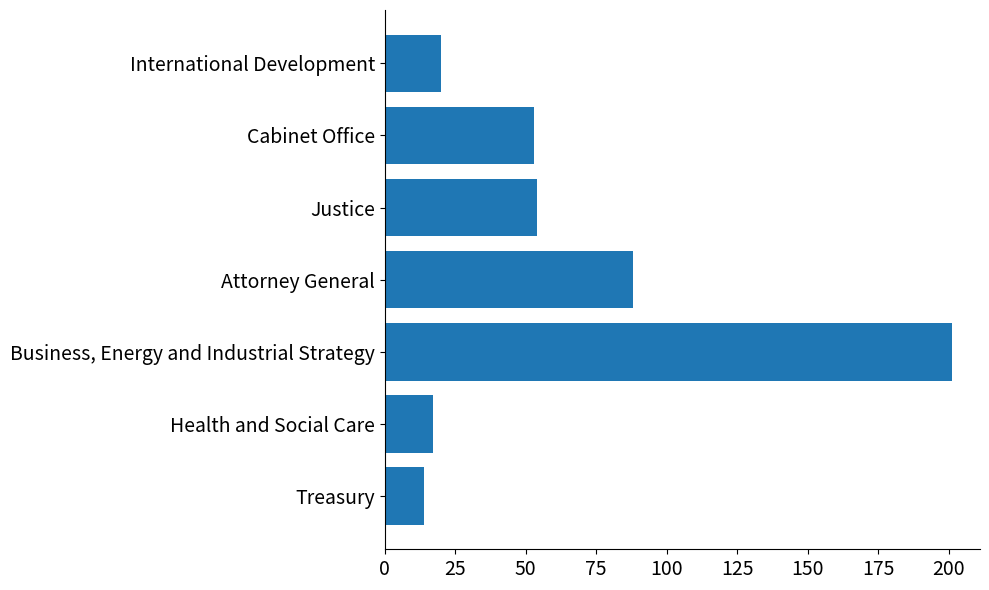

What is the minimum value shown in the chart?

14